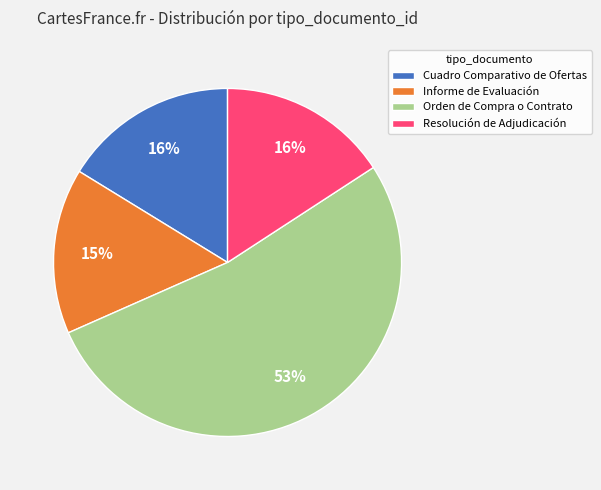

What is the ratio of the value at Cuadro Comparativo de Ofertas to the value at Orden de Compra o Contrato?

0.3